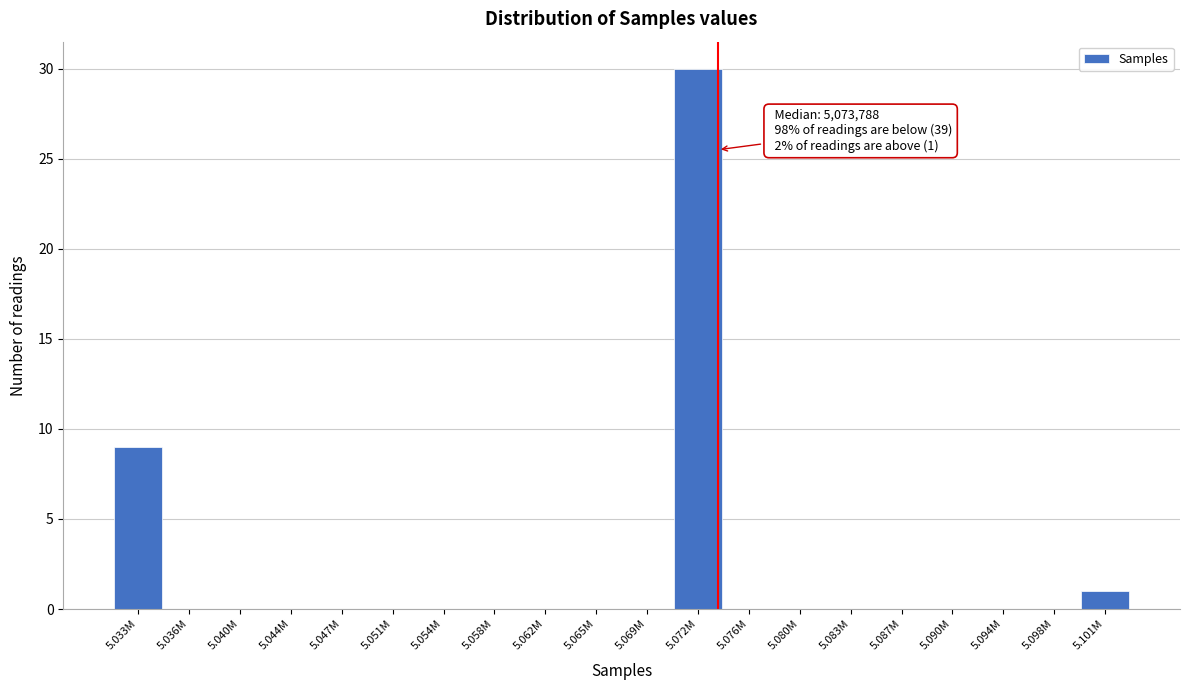

Reading right to left, transcribe all the data shown in this chart.

5.101M=1	5.098M=0	5.094M=0	5.090M=0	5.087M=0	5.083M=0	5.080M=0	5.076M=0	5.072M=30	5.069M=0	5.065M=0	5.062M=0	5.058M=0	5.054M=0	5.051M=0	5.047M=0	5.044M=0	5.040M=0	5.036M=0	5.033M=9